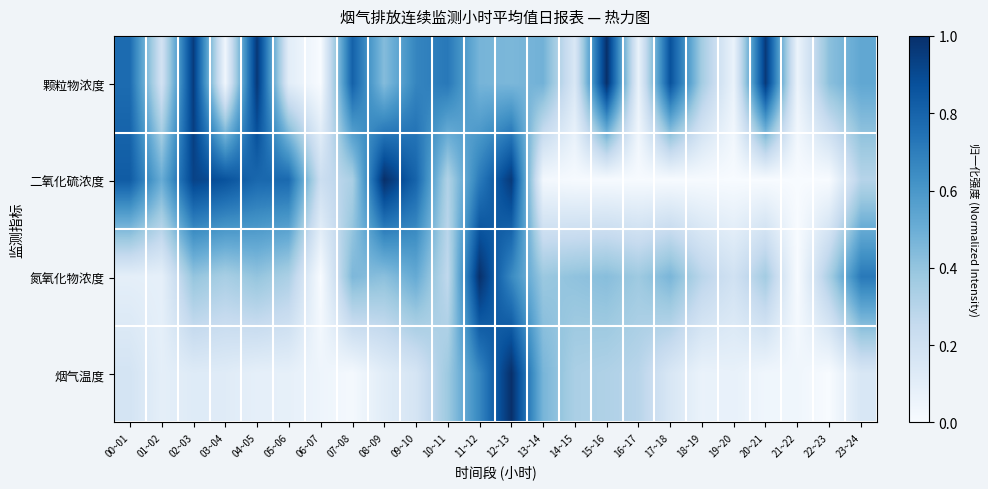

Reading left to right, extract all data points from this chart.

颗粒物浓度: 00~01=0.8	01~02=0.2	02~03=1.0	03~04=0.0	04~05=1.0	05~06=0.1	06~07=0.0	07~08=0.8	08~09=0.4	09~10=0.7	10~11=0.7	11~12=0.5	12~13=0.5	13~14=0.5	14~15=0.1	15~16=1.0	16~17=0.1	17~18=0.9	18~19=0.4	19~20=0.1	20~21=1.0	21~22=0.1	22~23=0.4	23~24=0.5
二氧化硫浓度: 00~01=0.8	01~02=0.5	02~03=0.9	03~04=0.9	04~05=0.8	05~06=0.8	06~07=0.2	07~08=0.3	08~09=1.0	09~10=0.8	10~11=0.3	11~12=0.7	12~13=1.0	13~14=0.0	14~15=0.0	15~16=0.0	16~17=0.0	17~18=0.0	18~19=0.0	19~20=0.0	20~21=0.0	21~22=0.0	22~23=0.0	23~24=0.3
氮氧化物浓度: 00~01=0.1	01~02=0.1	02~03=0.4	03~04=0.3	04~05=0.4	05~06=0.3	06~07=0.0	07~08=0.5	08~09=0.4	09~10=0.5	10~11=0.3	11~12=1.0	12~13=0.7	13~14=0.4	14~15=0.4	15~16=0.4	16~17=0.4	17~18=0.5	18~19=0.3	19~20=0.2	20~21=0.4	21~22=0.0	22~23=0.3	23~24=0.7
烟气温度: 00~01=0.2	01~02=0.1	02~03=0.1	03~04=0.1	04~05=0.1	05~06=0.1	06~07=0.0	07~08=0.0	08~09=0.1	09~10=0.2	10~11=0.4	11~12=0.7	12~13=1.0	13~14=0.5	14~15=0.3	15~16=0.3	16~17=0.3	17~18=0.2	18~19=0.1	19~20=0.1	20~21=0.0	21~22=0.0	22~23=0.0	23~24=0.2